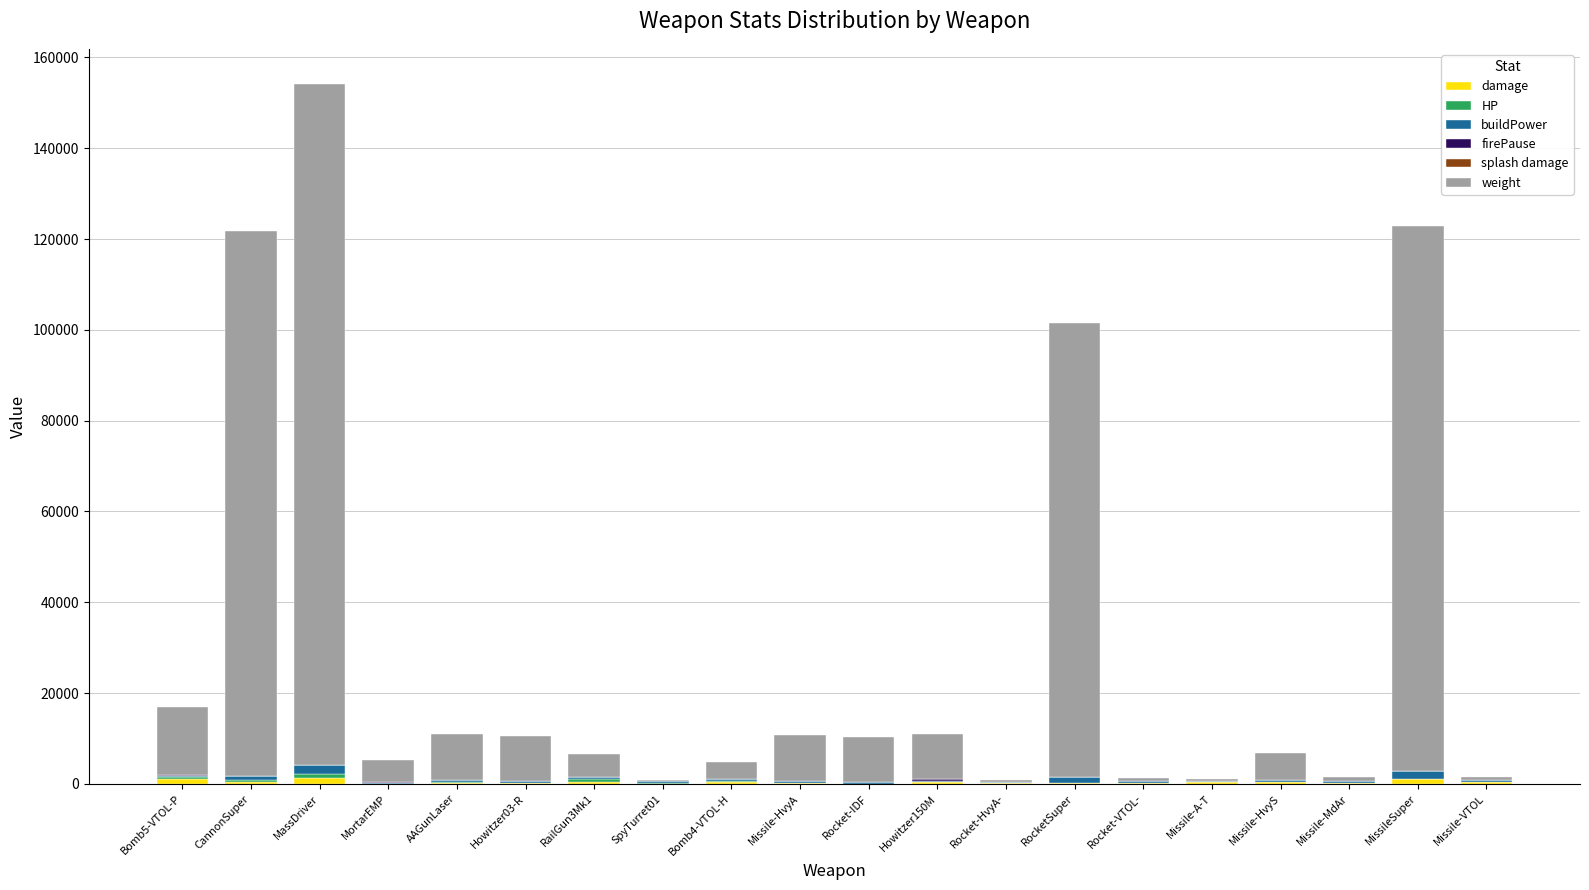

At which category is the sum across all series the highest?

MassDriver